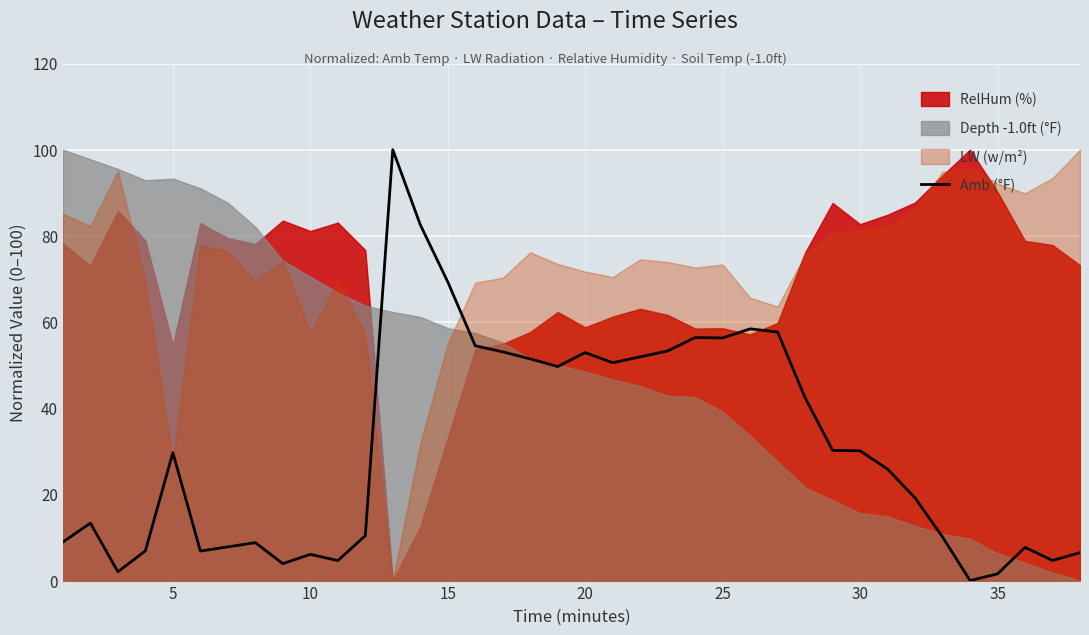

What is the highest value of the Amb (°F) series?

100.0